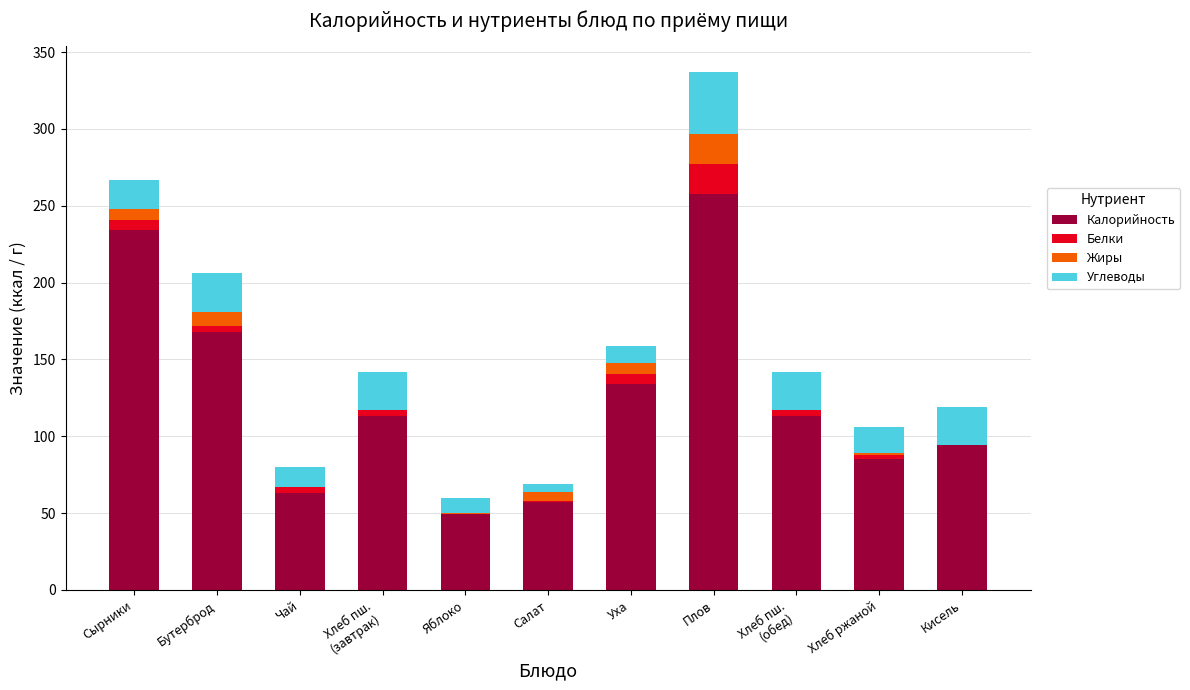

Is it true that Калорийность equals 168.0 at Бутерброд?

True